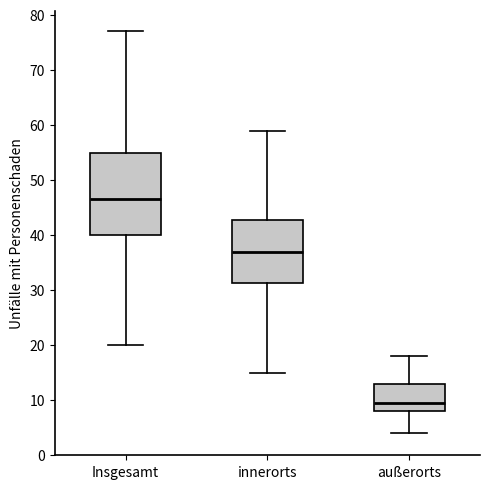

Which box's median line is the lowest?

außerorts